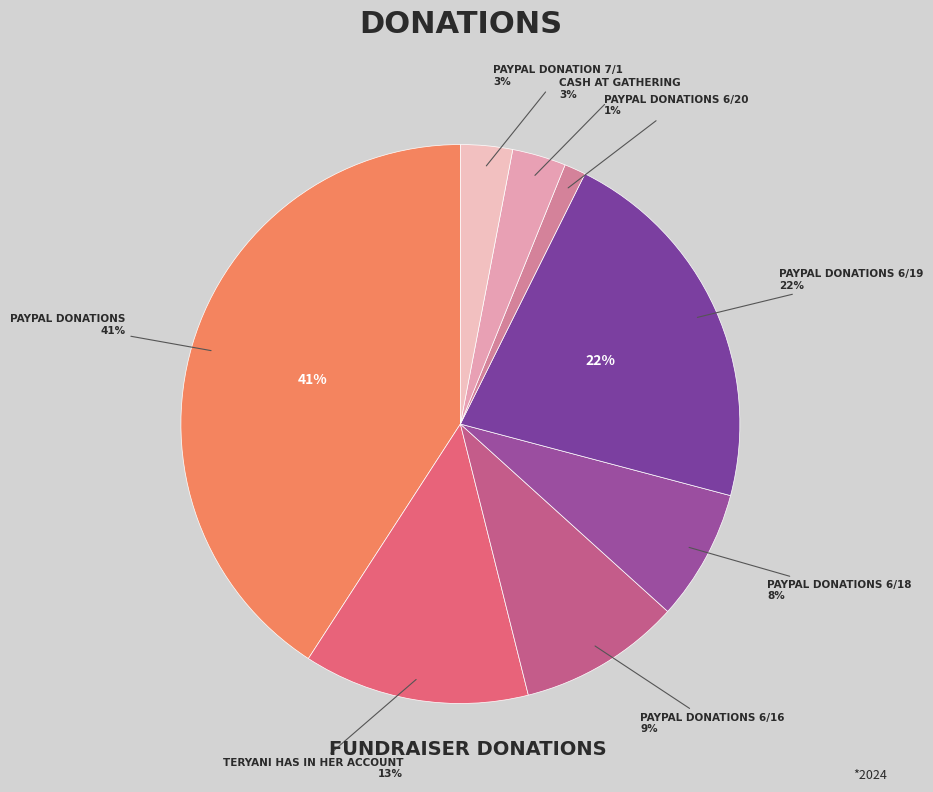

Which has a higher value, PayPal Donations 6/19 or Cash at Gathering?

PayPal Donations 6/19